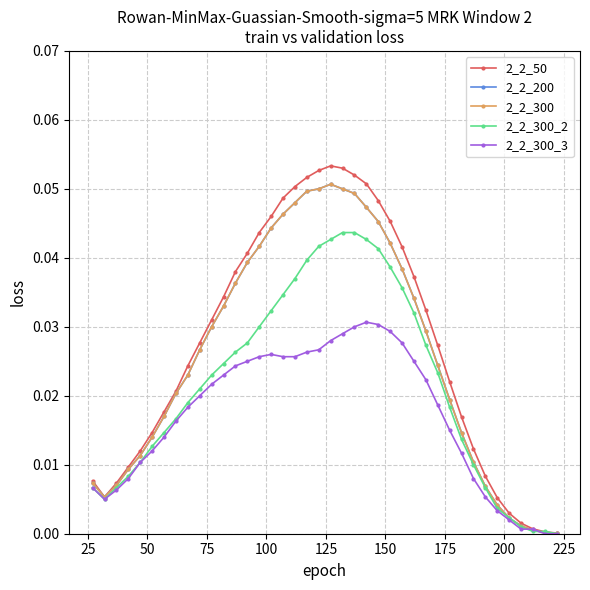

Does the chart display data point markers on the line(s)?

Yes